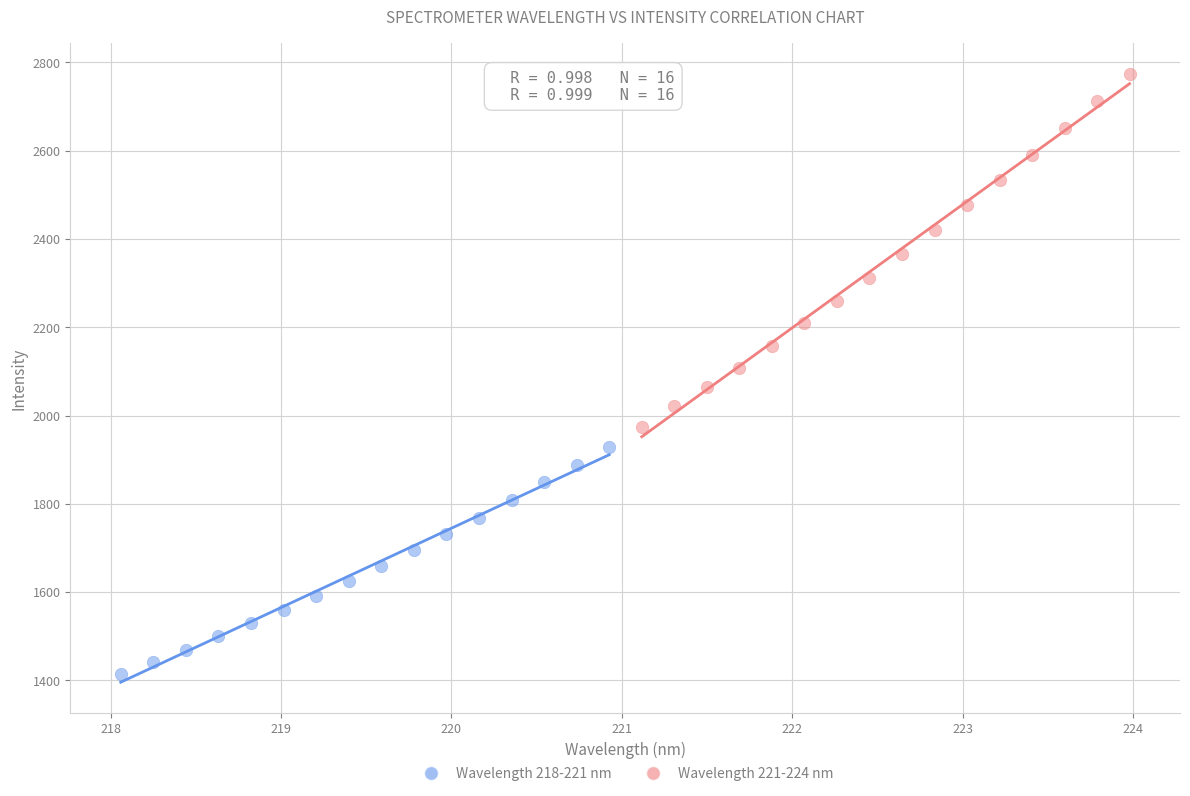

Which series has the largest Y range (max minus min)?

Wavelength 221-224 nm